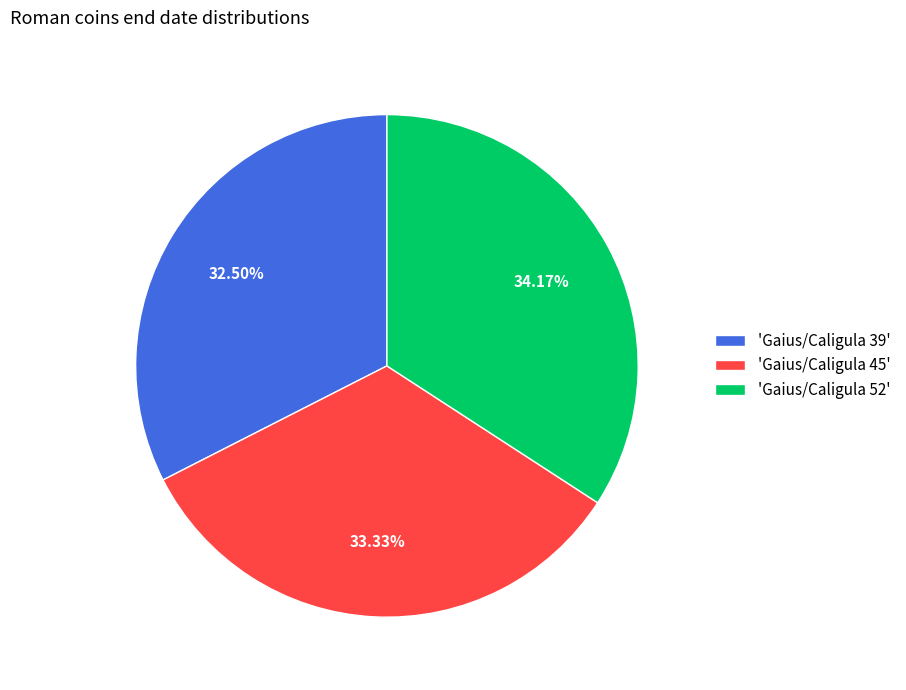

Is 'Gaius/Caligula 52' the majority of the pie?

No